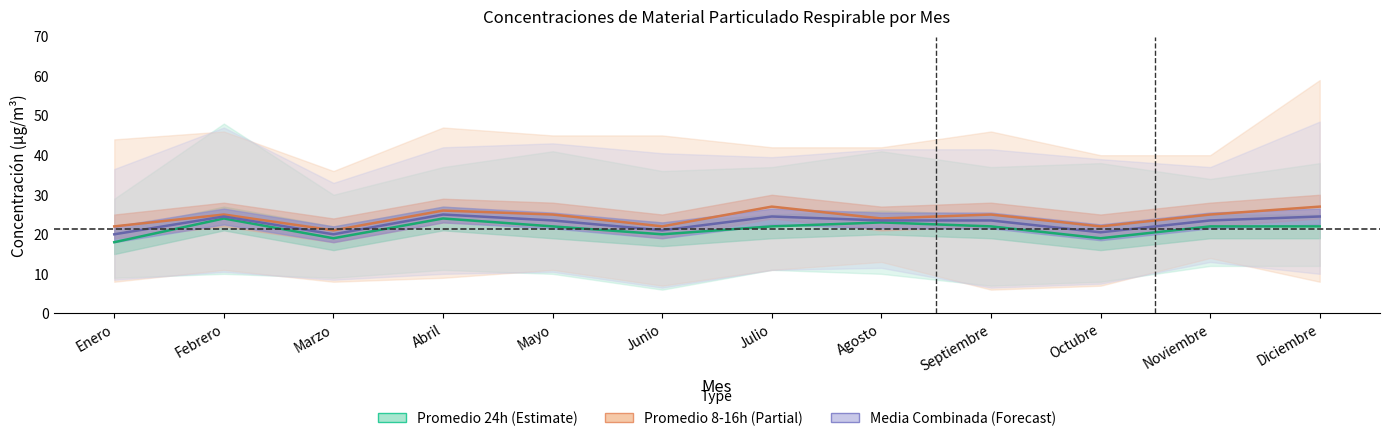

How many data points does each series have?

12